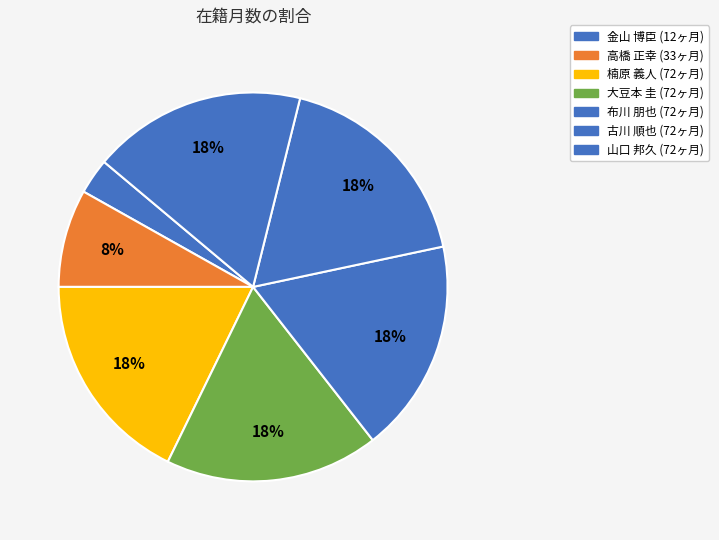

What is the largest slice in the pie chart?

楠原 義人